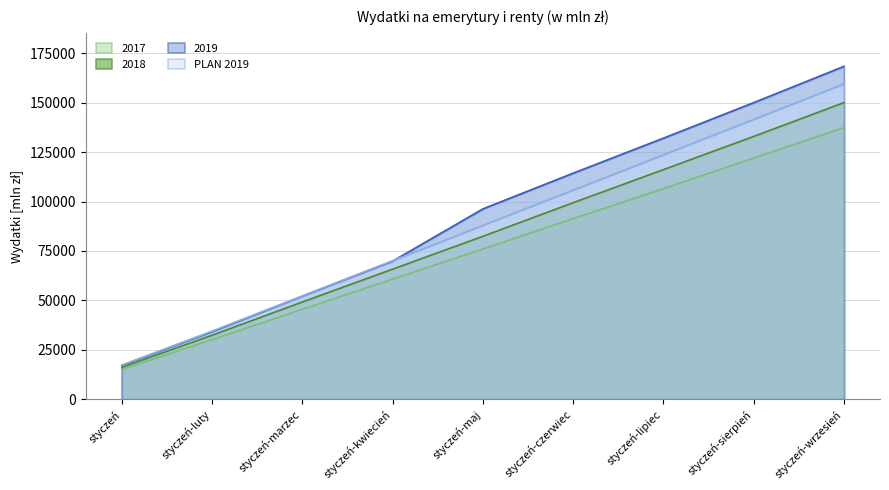

What is the difference between the maximum and minimum values in the 2017 series?

122449.1